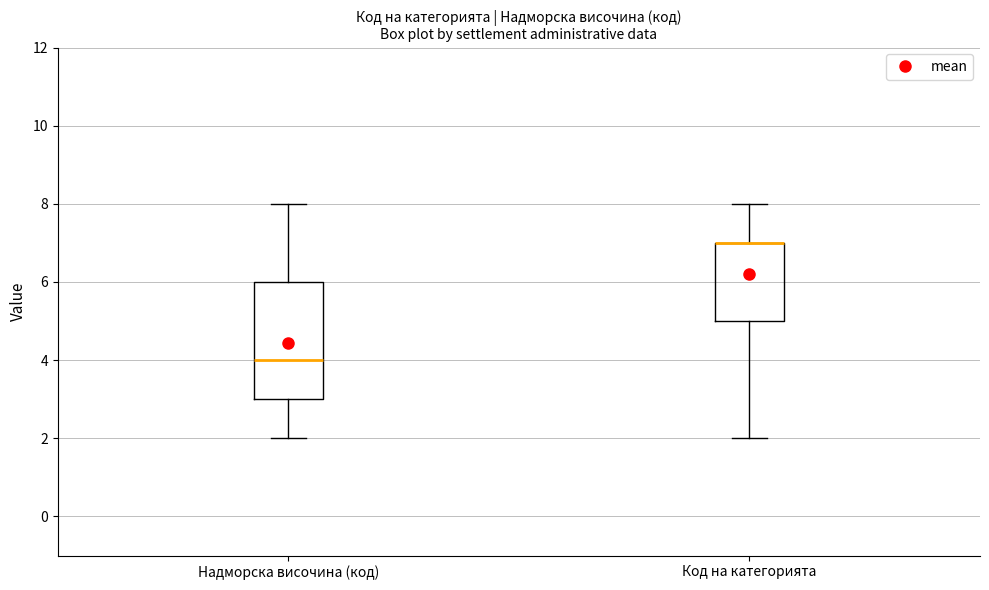

Reading left to right, transcribe this box plot: for each box, give where its median line is, the range the box spans, and where its two whiskers end, as read against the y-axis. The values are not printed on the chart, so give them approximately, as read against the axis.

Надморска височина (код): median 4, box 3 to 6, whiskers 2 to 8
Код на категорията: median 7 (drawn on the box's upper edge), box 5 to 7, whiskers 2 to 8